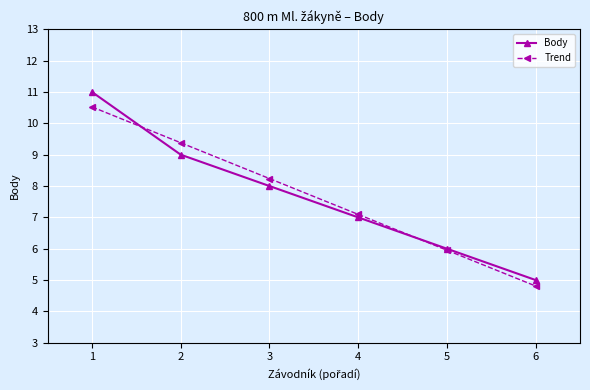

Reading left to right, transcribe all the data shown in this chart.

Body: 11.0	9.0	8.0	7.0	6.0	5.0
Trend: 10.5	9.4	8.2	7.1	6.0	4.8